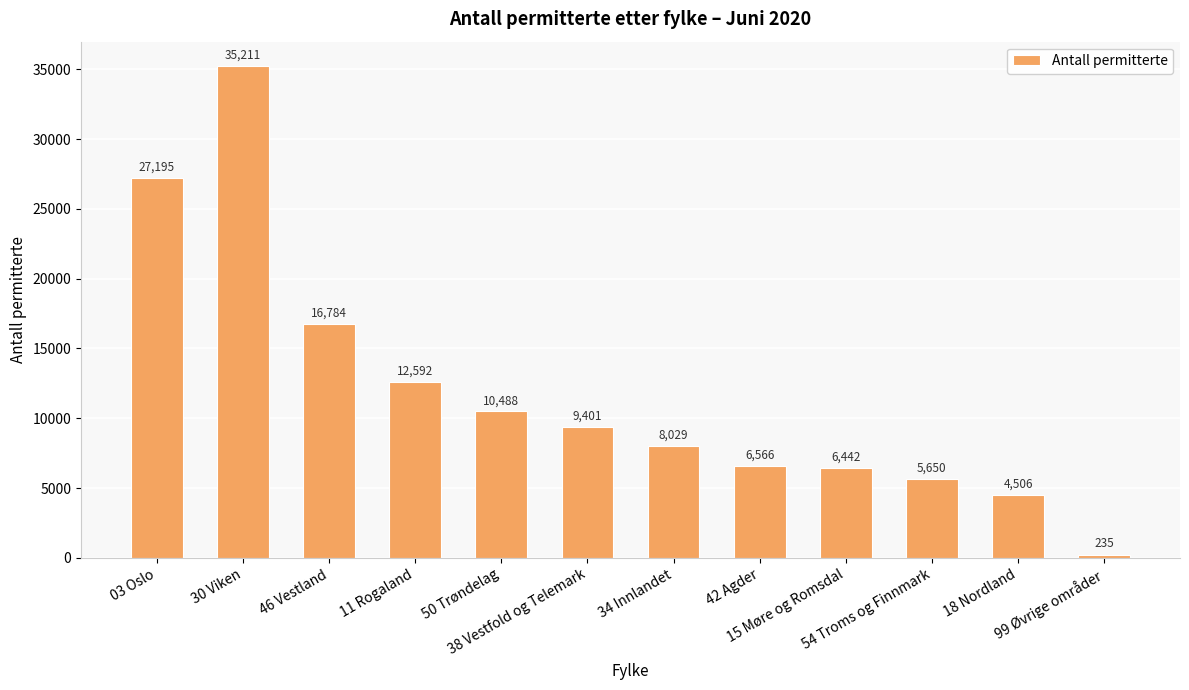

Is it true that the value at 34 Innlandet is 8029?

True